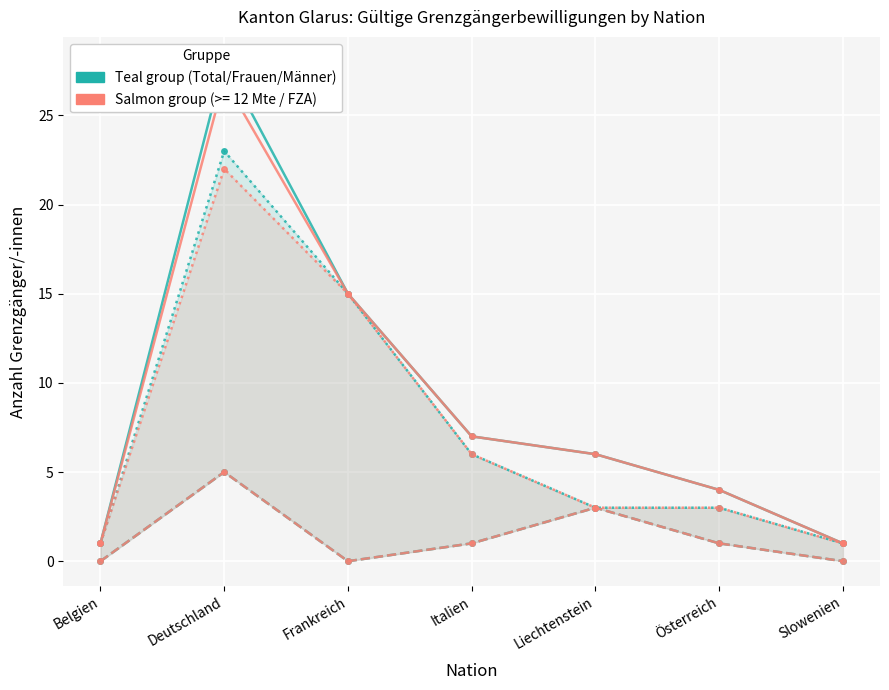

What is the average value of the FZA/VEP Frauen series?

1